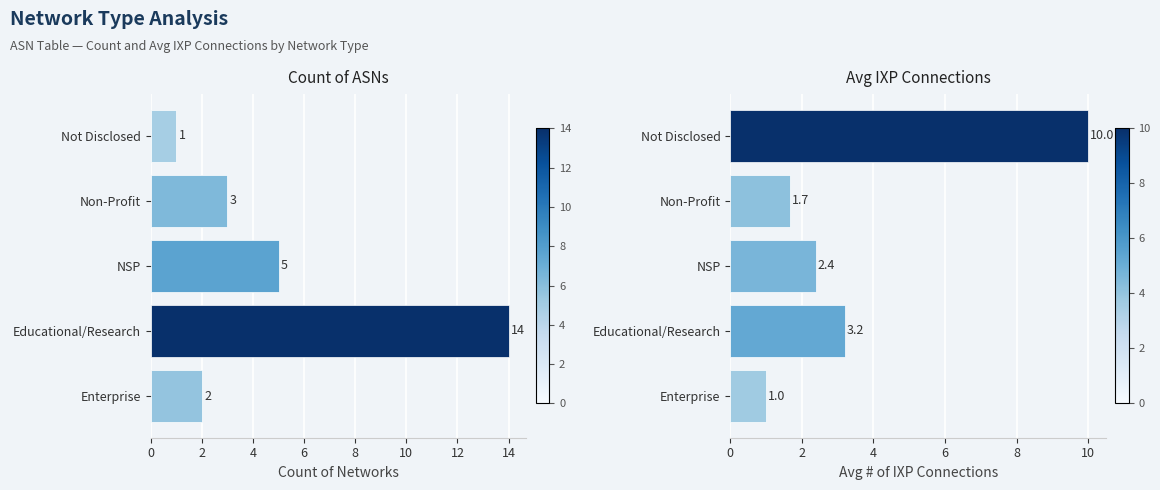

What is the minimum value shown in the chart?

1.0